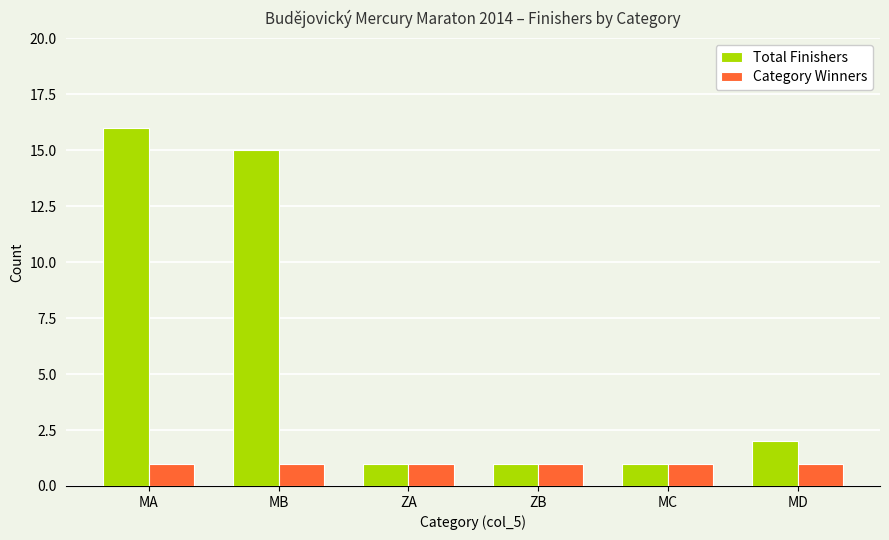

The Total Finishers series shows 2 at MC. True or false?

False